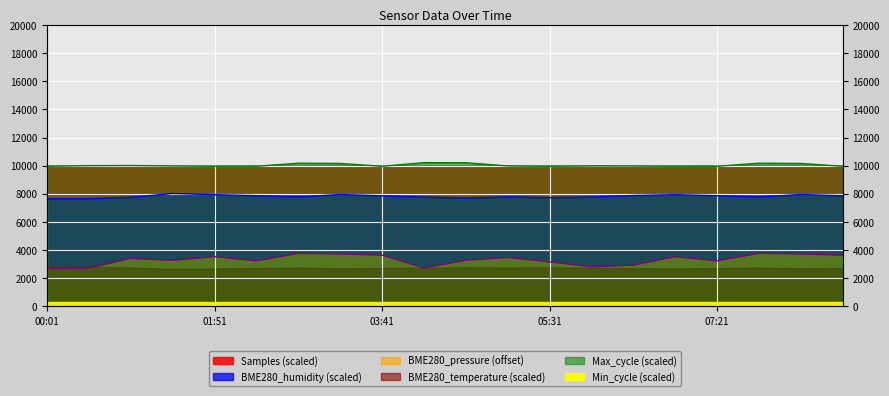

What is the difference between the maximum and minimum values in the Max_cycle series?

257.0